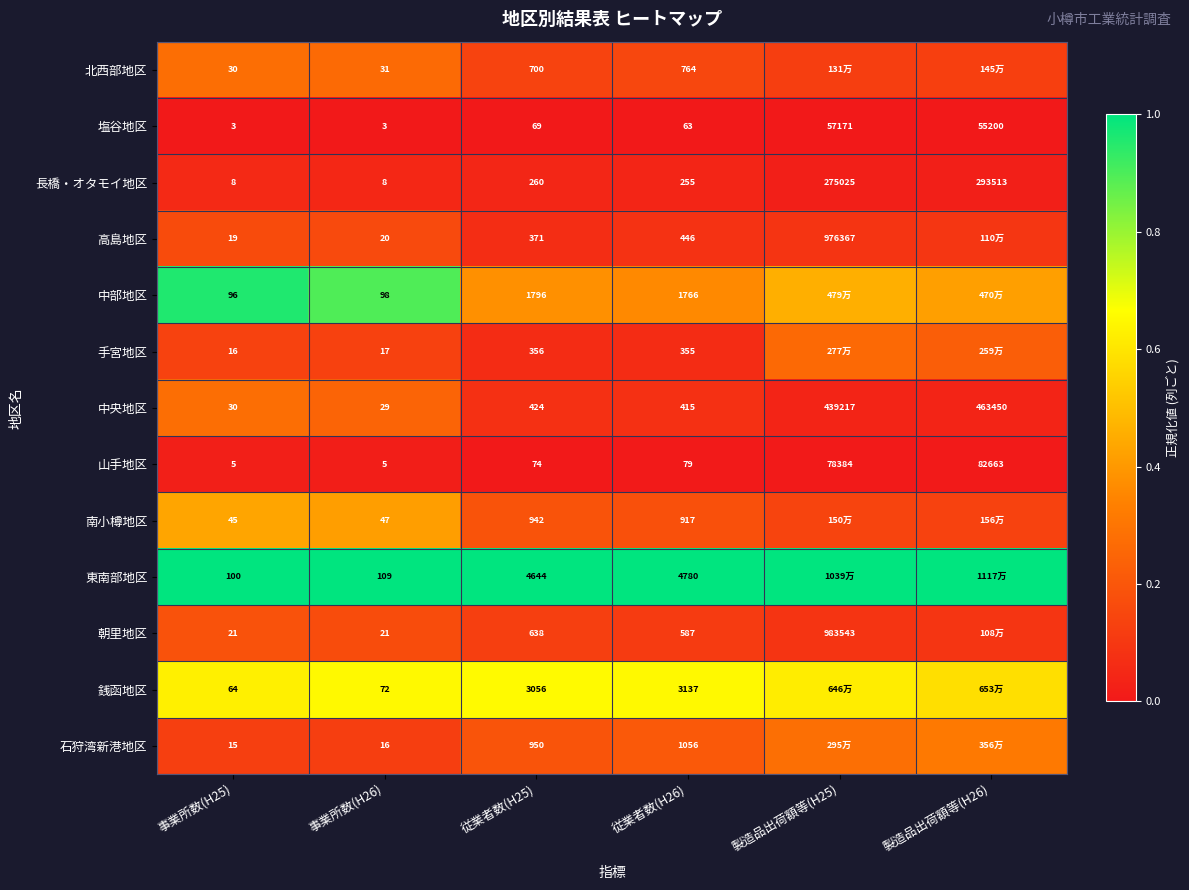

Which series changed the most between 事業所数(H25) and 従業者数(H25)?

東南部地区